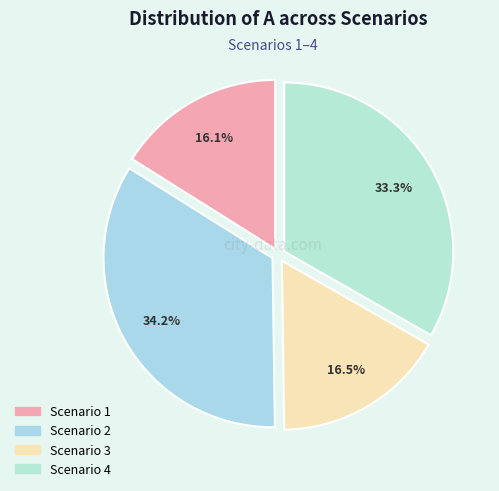

Rank the categories by value from lowest to highest.

Scenario 1, Scenario 3, Scenario 4, Scenario 2